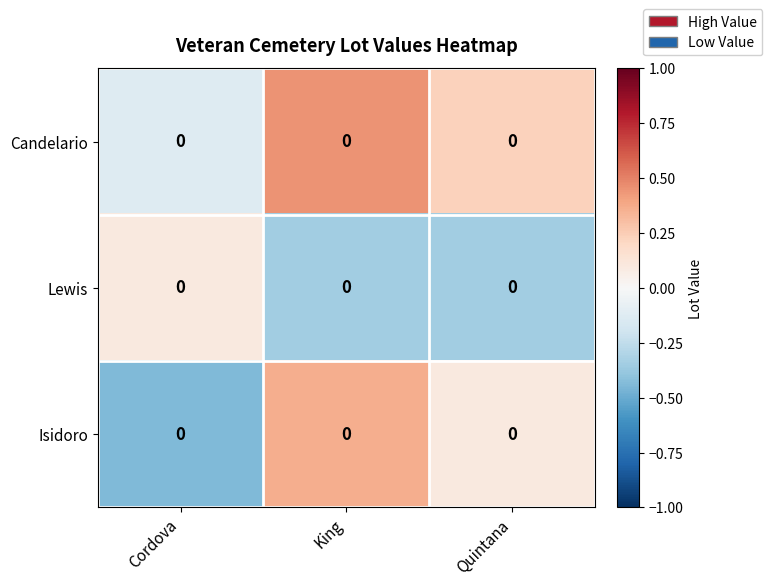

What value does the Isidoro series have at King?

0.4